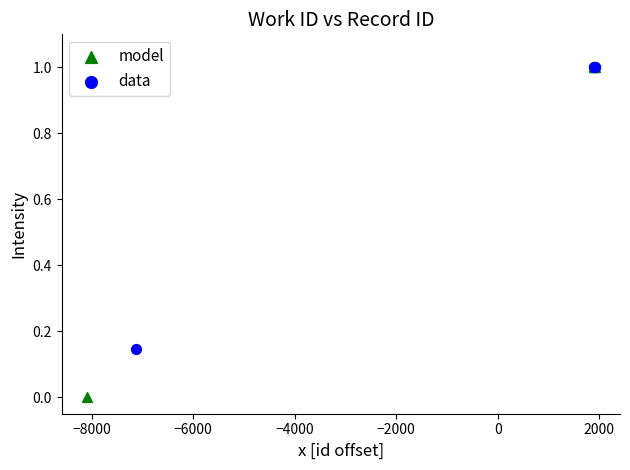

Which series contains the lowest Y value?

model